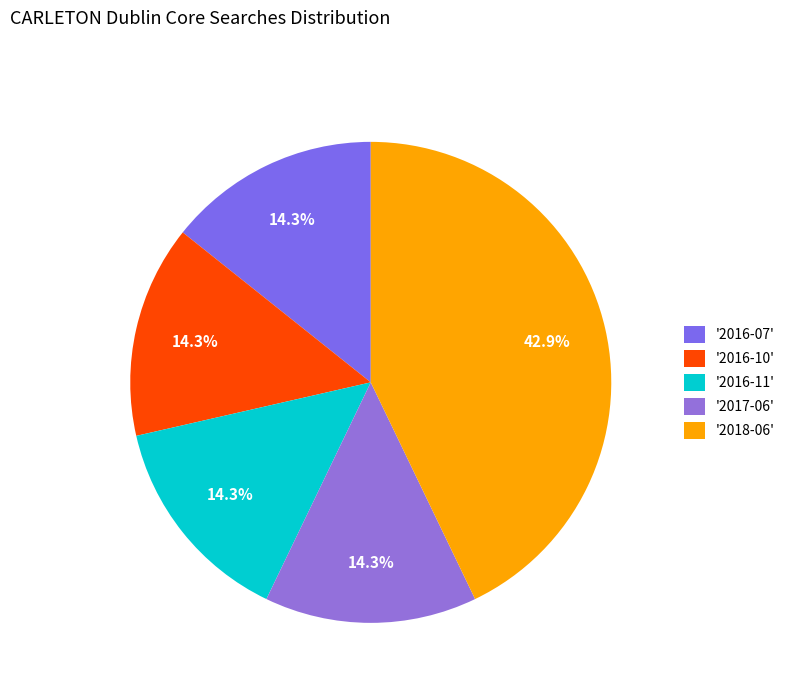

Is there a majority slice in this chart?

No